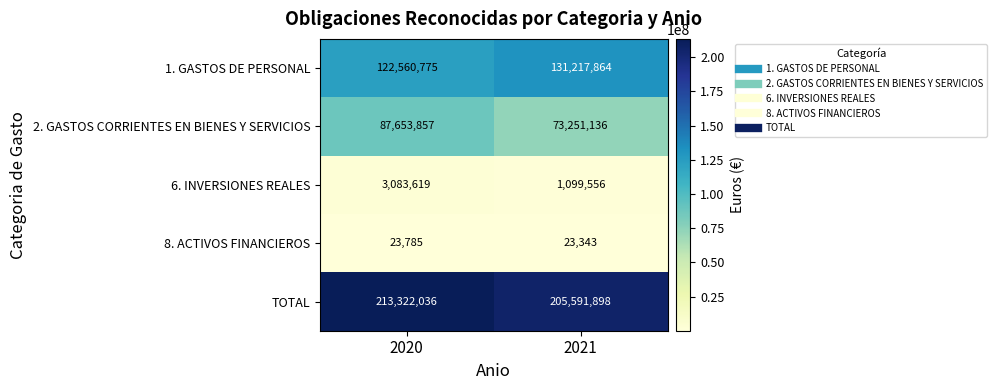

Which category has the lowest value in the 8. ACTIVOS FINANCIEROS series?

2021